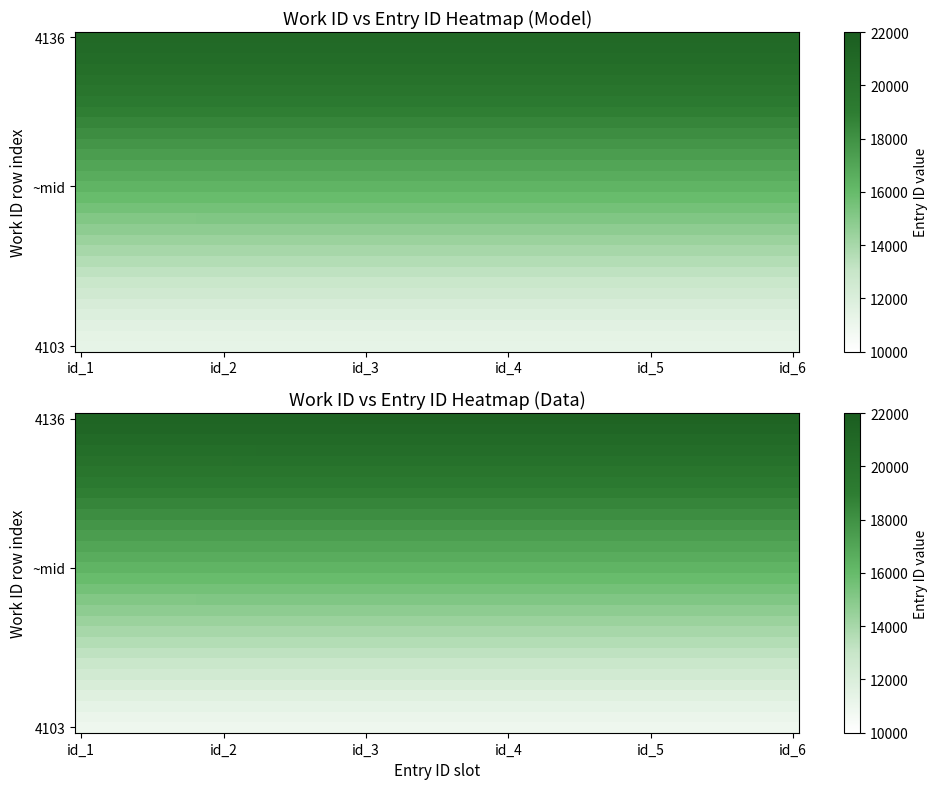

What is the sum of the 4103 values at 2 and 5?

21594